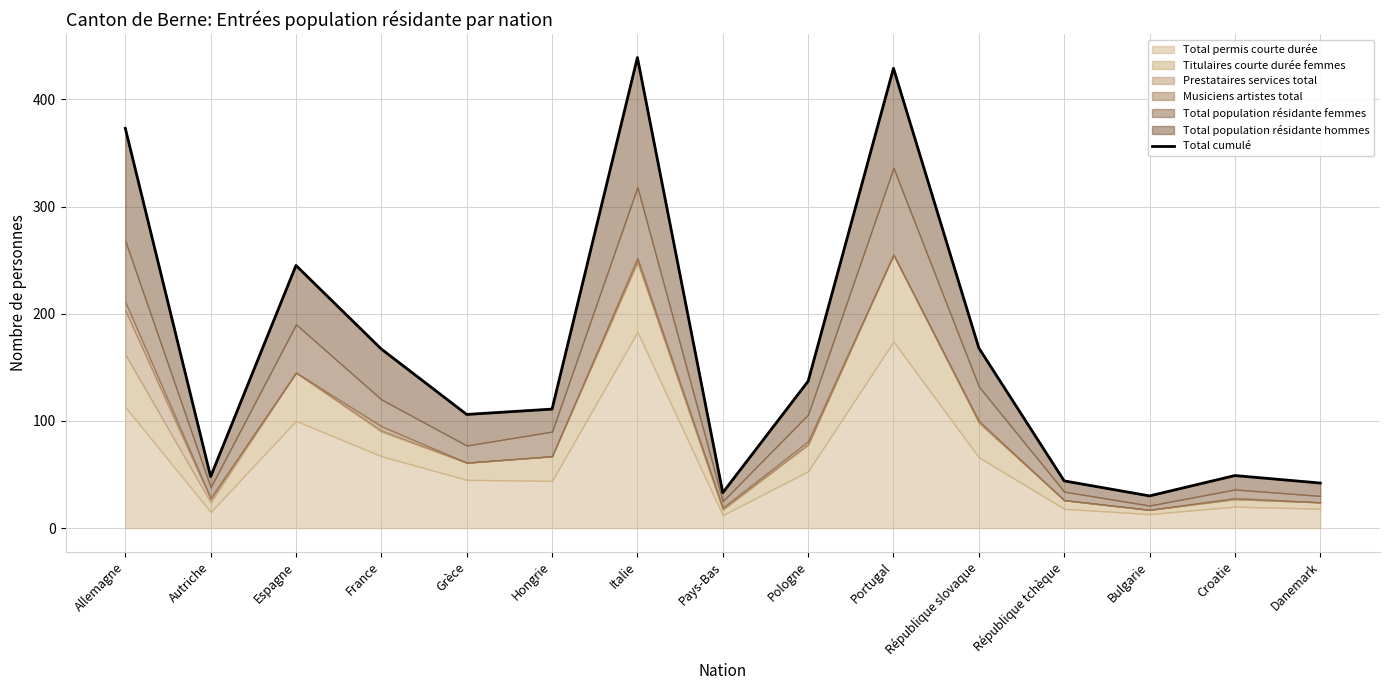

True or false: there are more than 0 points higher than both neighbors.

True